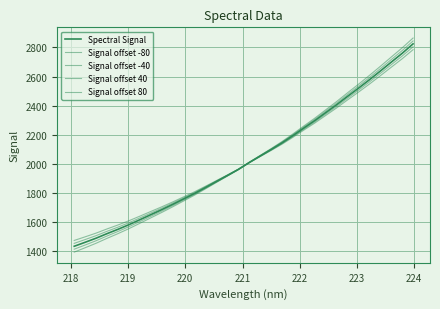

Reading left to right, transcribe all the data shown in this chart.

Spectral Signal: 1435.3	1462.8	1490.8	1522.1	1551.8	1583.5	1617.5	1652.3	1686.8	1722.8	1760.2	1797.8	1838.4	1879.8	1920.8	1962.5	2010.0	2054.7	2099.0	2144.9	2194.9	2247.0	2297.8	2352.4	2406.8	2464.2	2520.3	2578.1	2637.9	2699.0	2759.5	2824.5
Signal offset -80: 1475.3	1500.2	1525.7	1554.4	1581.5	1610.6	1642.0	1674.3	1706.1	1739.6	1774.4	1809.4	1847.4	1886.2	1924.7	1963.8	2008.7	2050.8	2092.6	2135.9	2183.2	2232.8	2281.1	2333.1	2384.9	2439.7	2493.2	2548.4	2605.6	2664.1	2722.1	2784.5
Signal offset -40: 1455.3	1481.5	1508.3	1538.2	1566.6	1597.0	1629.7	1663.3	1696.4	1731.2	1767.3	1803.6	1842.9	1883.0	1922.7	1963.2	2009.4	2052.7	2095.8	2140.4	2189.1	2239.9	2289.4	2342.7	2395.9	2451.9	2506.7	2563.3	2621.7	2681.5	2740.8	2804.5
Signal offset 40: 1415.3	1444.0	1473.4	1506.0	1536.9	1569.9	1605.2	1641.3	1677.1	1714.4	1753.1	1792.0	1833.9	1876.5	1918.9	1961.9	2010.7	2056.6	2102.2	2149.4	2200.7	2254.1	2306.2	2362.1	2417.8	2476.5	2533.8	2592.9	2654.0	2716.4	2778.2	2844.5
Signal offset 80: 1395.3	1425.3	1456.0	1489.8	1522.1	1556.4	1593.0	1630.4	1667.4	1706.0	1746.1	1786.2	1829.3	1873.3	1916.9	1961.2	2011.3	2058.6	2105.5	2154.0	2206.5	2261.2	2314.6	2371.8	2428.8	2488.7	2547.4	2607.8	2670.1	2733.8	2796.9	2864.5